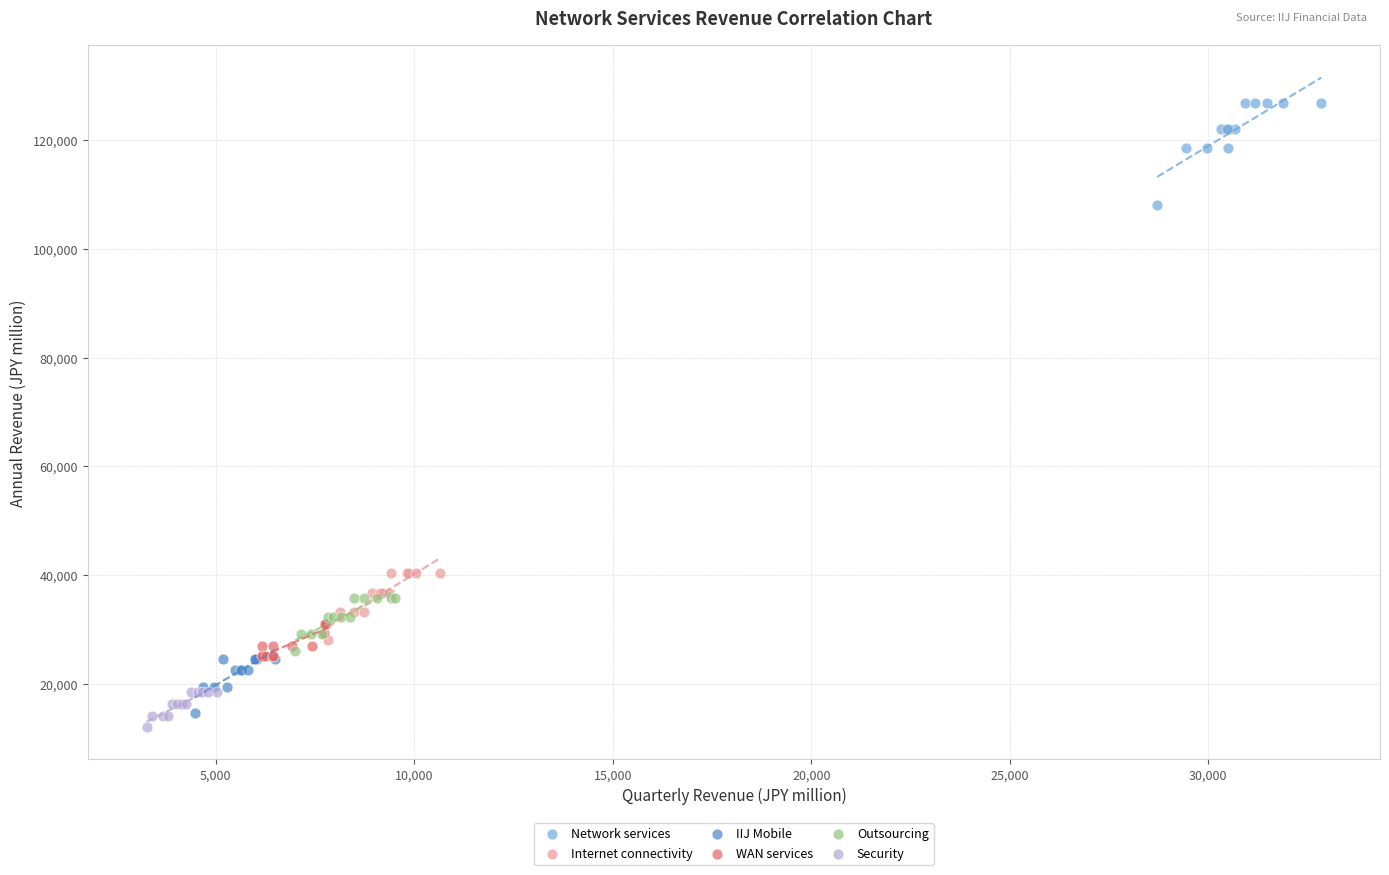

Which series reaches the maximum Y coordinate?

Network services